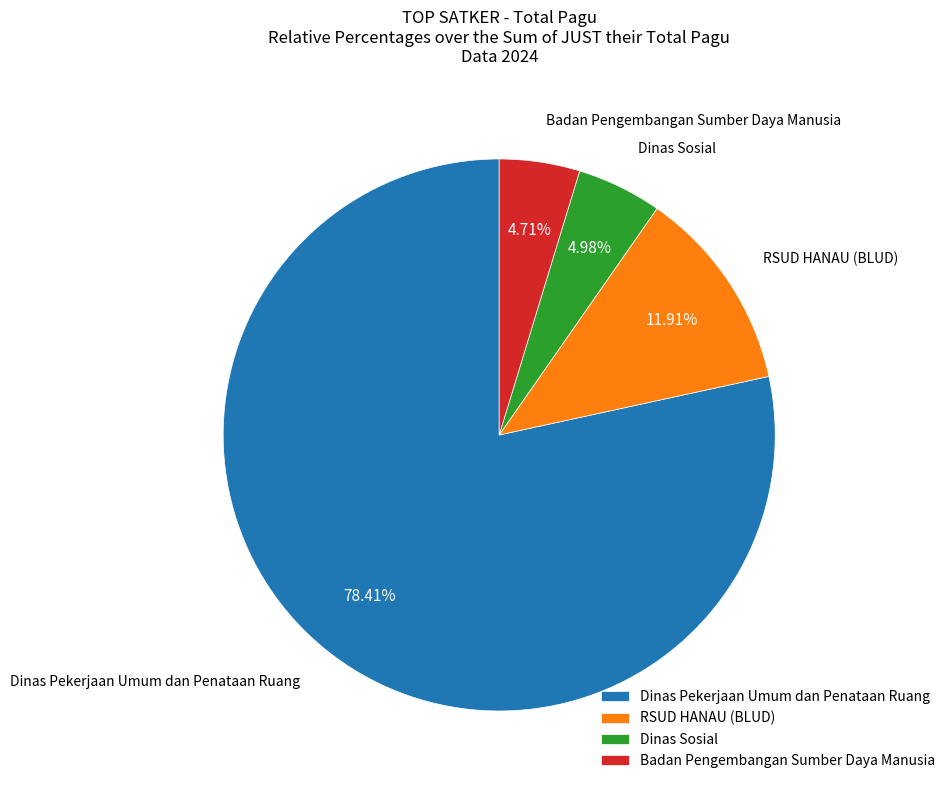

Do Badan Pengembangan Sumber Daya Manusia and Dinas Sosial together represent more than half of the pie?

No